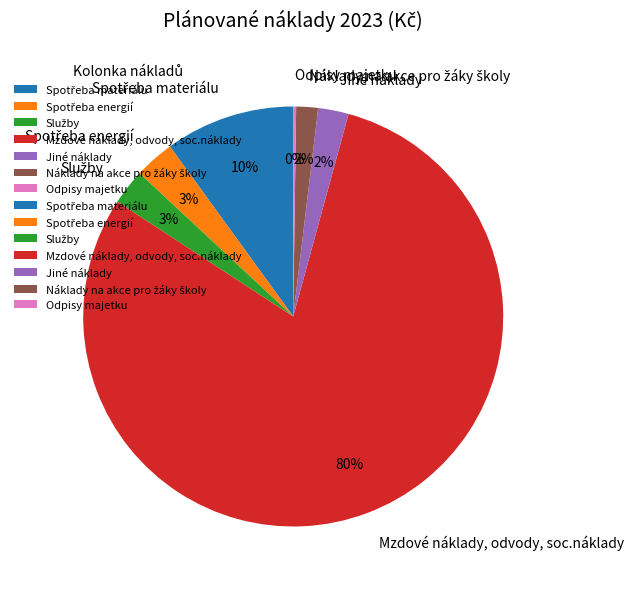

To the nearest percent, what percentage of the pie is Mzdové náklady, odvody, soc.náklady?

80%